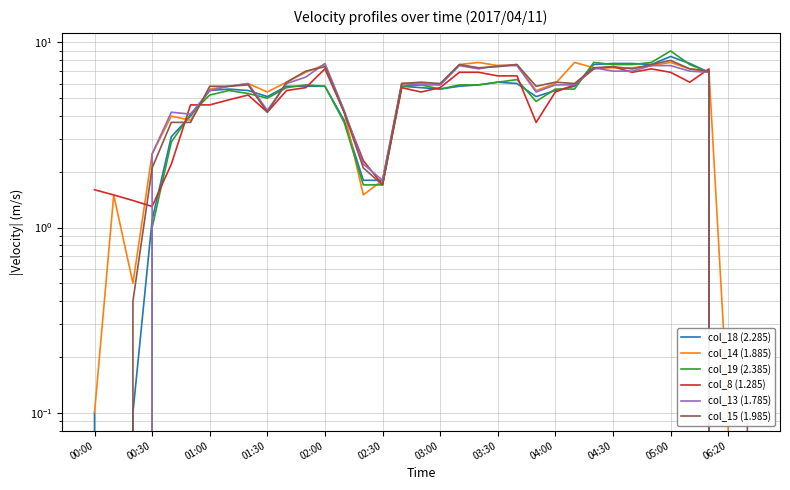

How many series are shown in this chart?

6